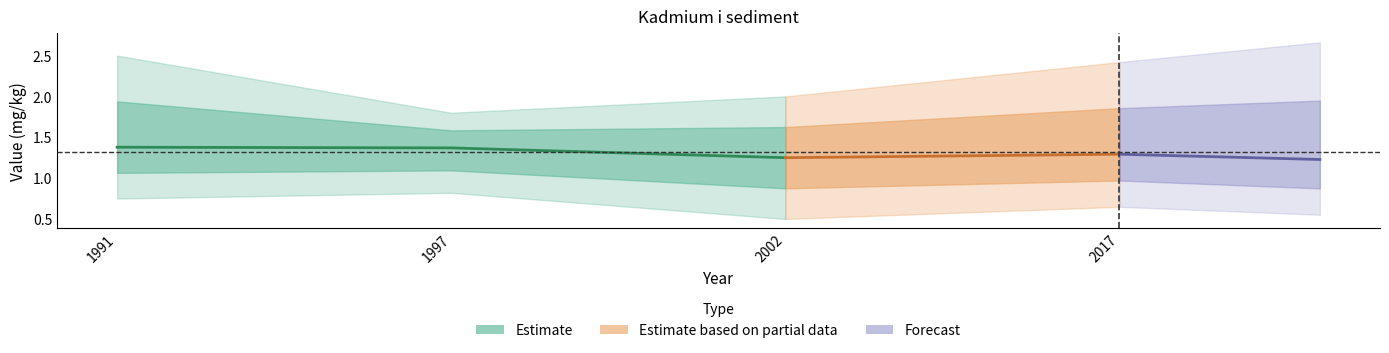

True or false: Drevviken has a value of 0.5 at 2017.

False